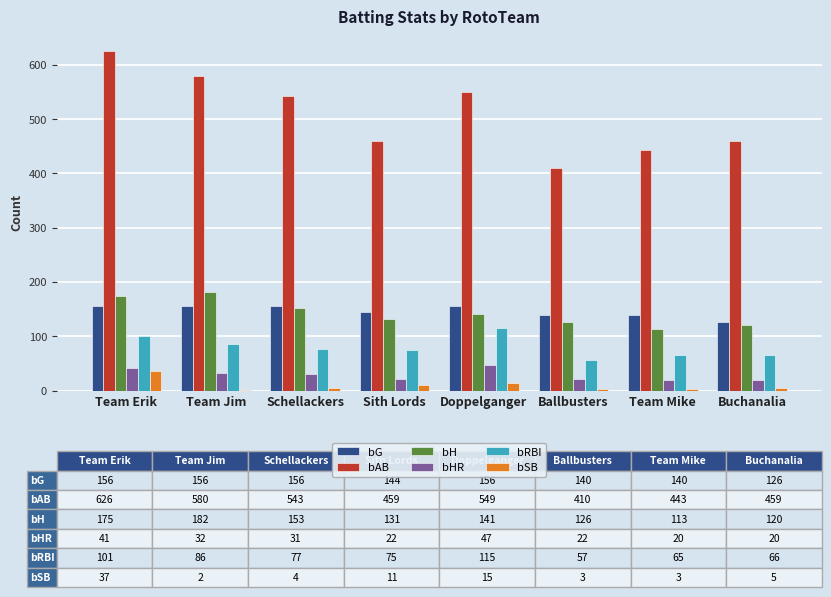

True or false: bG has a value of 140 at Team Mike.

True